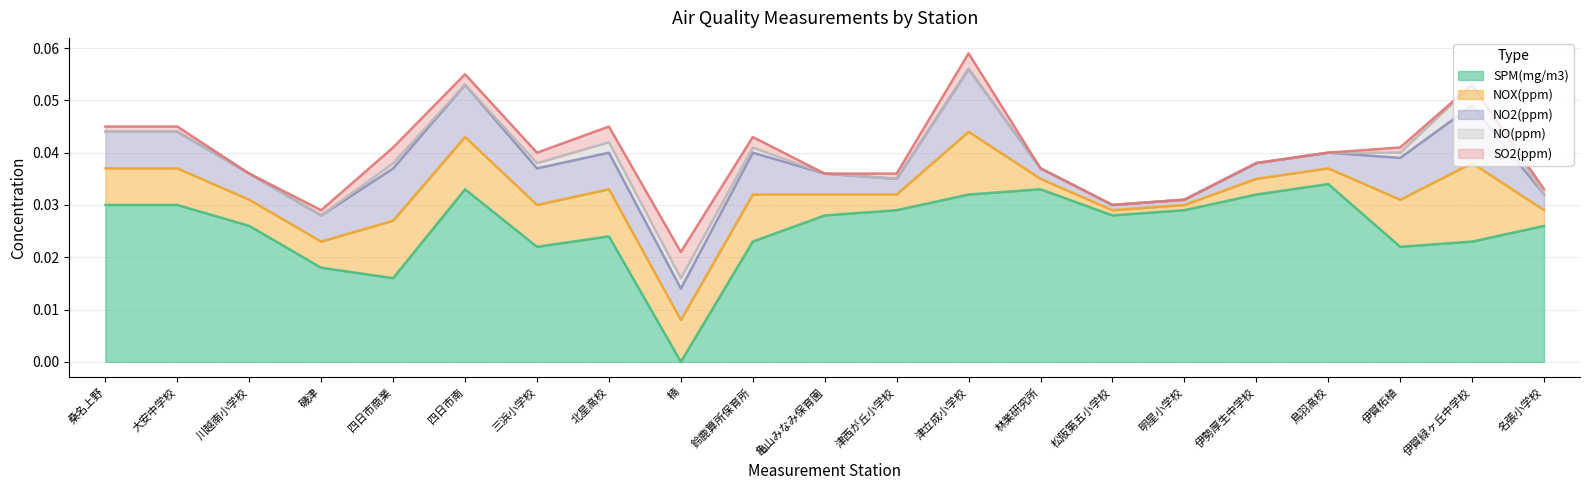

Rank the categories by SPM(mg/m3) value from highest to lowest.

鳥羽高校, 四日市南, 林業研究所, 津立成小学校, 伊勢厚生中学校, 桑名上野, 大安中学校, 津西が丘小学校, 明星小学校, 亀山みなみ保育園, 松阪第五小学校, 川越南小学校, 名張小学校, 北星高校, 鈴鹿算所保育所, 伊賀緑ヶ丘中学校, 三浜小学校, 伊賀柘植, 磯津, 四日市商業, 楠